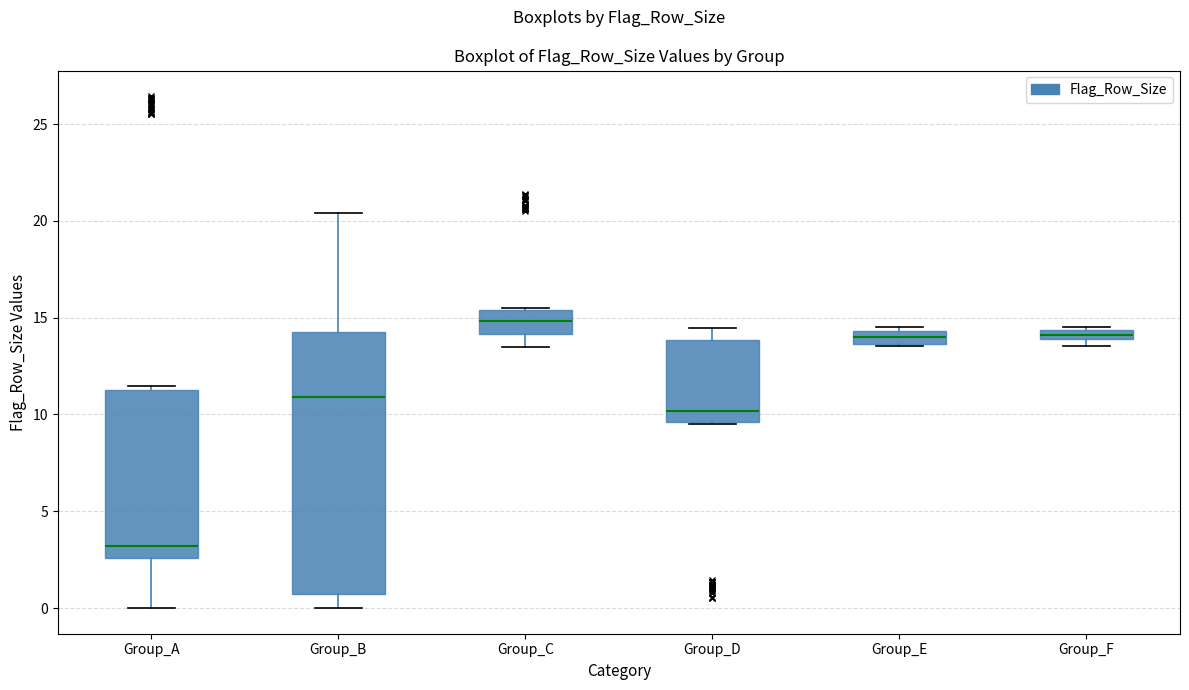

Where is the upper edge of the box for Group_C on the y-axis? The values are not printed on the chart, so give them approximately, as read against the axis.

15.5